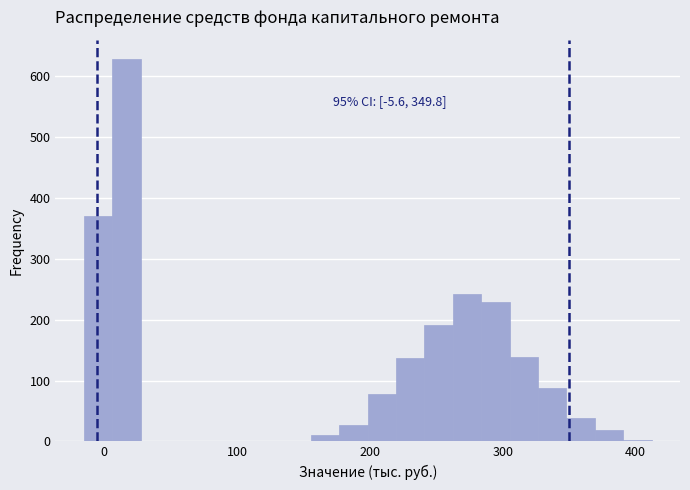

Around what value on the x-axis is the tallest bar? Give the approximate position of its centre, as read against the axis.

20